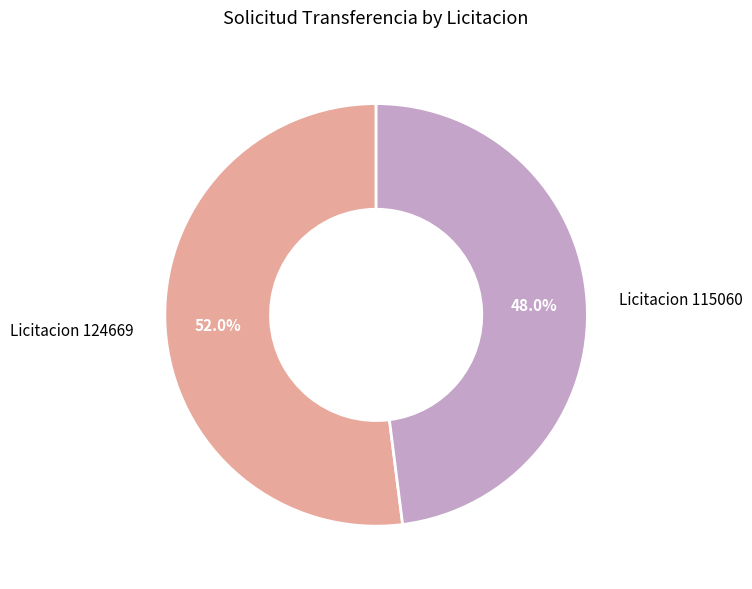

What percentage do Licitacion 115060 and Licitacion 124669 together represent?

100.0%